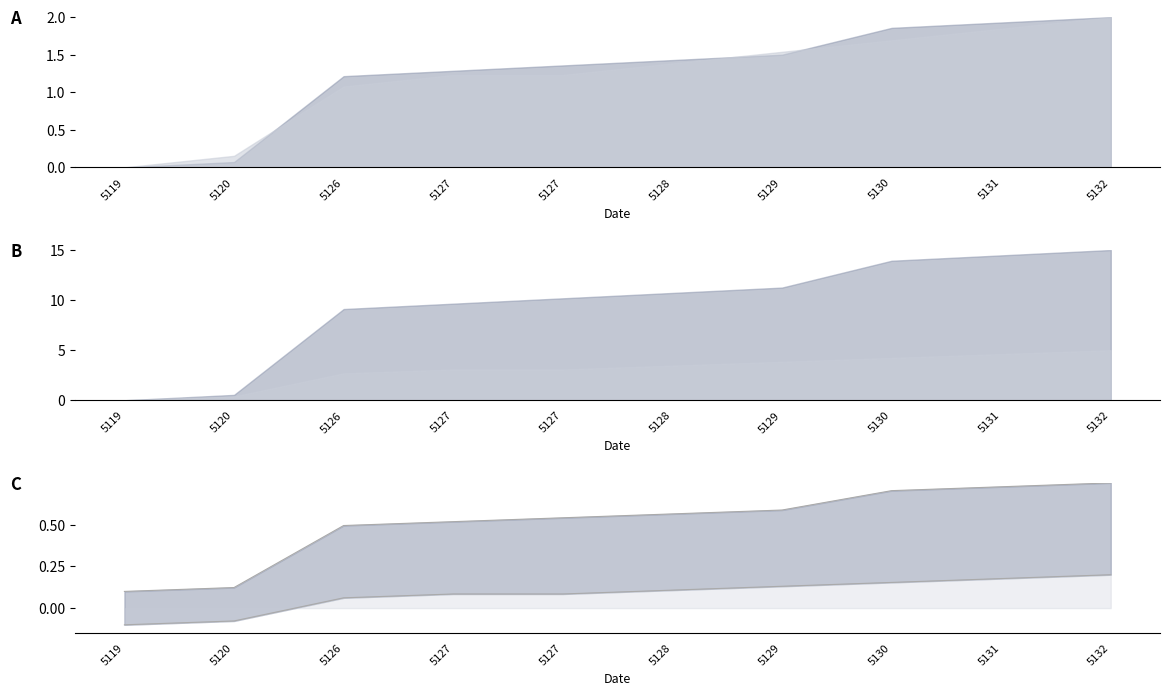

What is the sum of all work_id values?

0.8